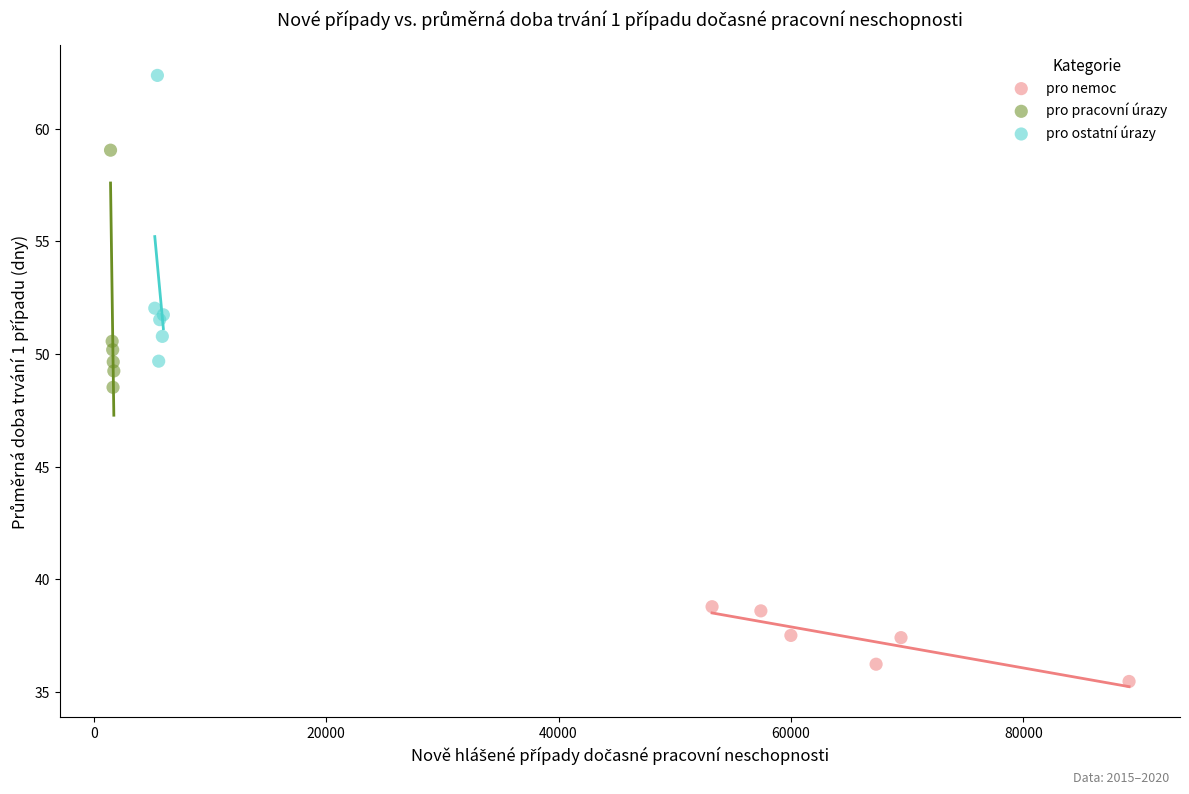

Which series reaches the maximum Y coordinate?

pro ostatní úrazy